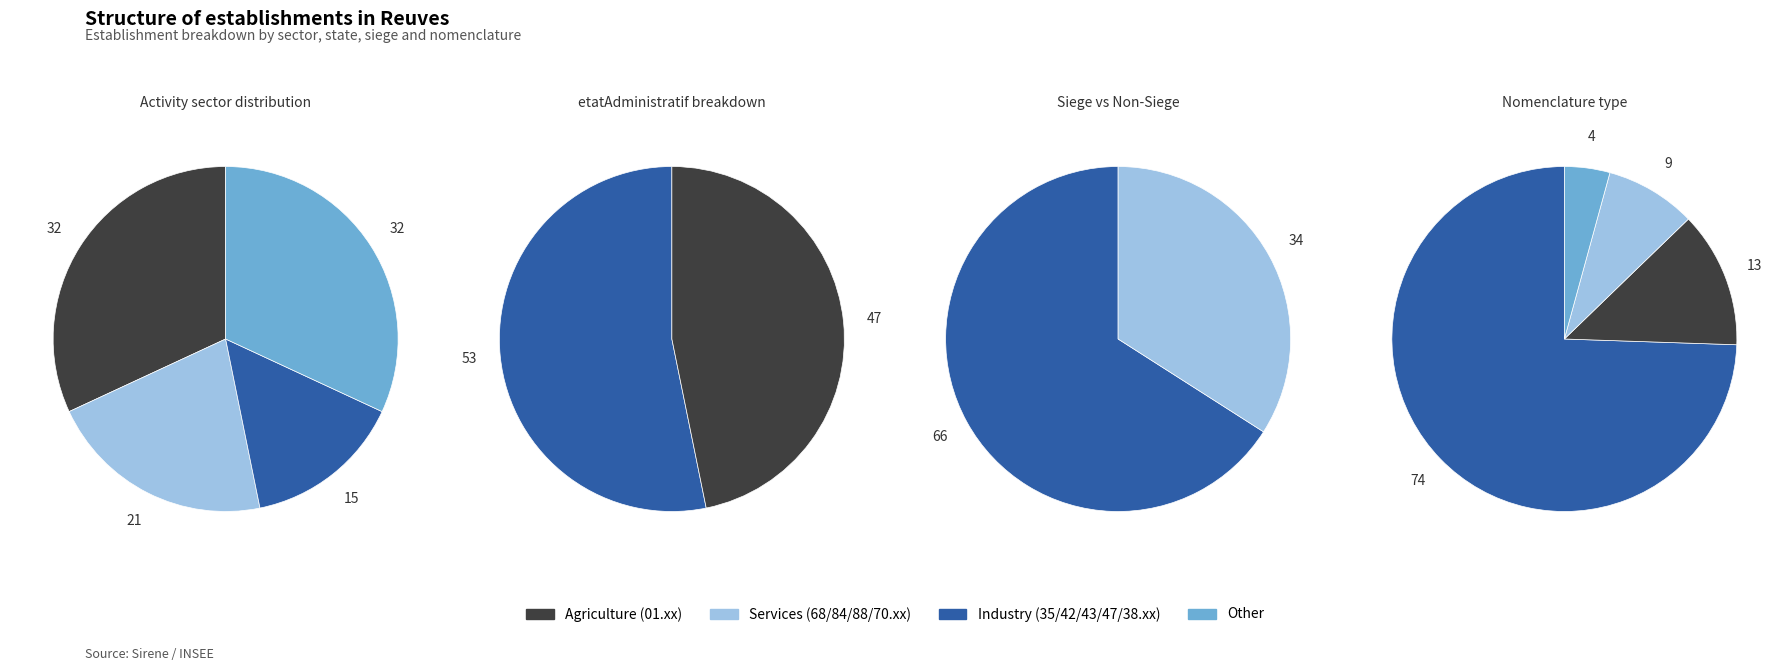

Is it true that etatAdministratifEtablissement: A is 47% of the pie?

True